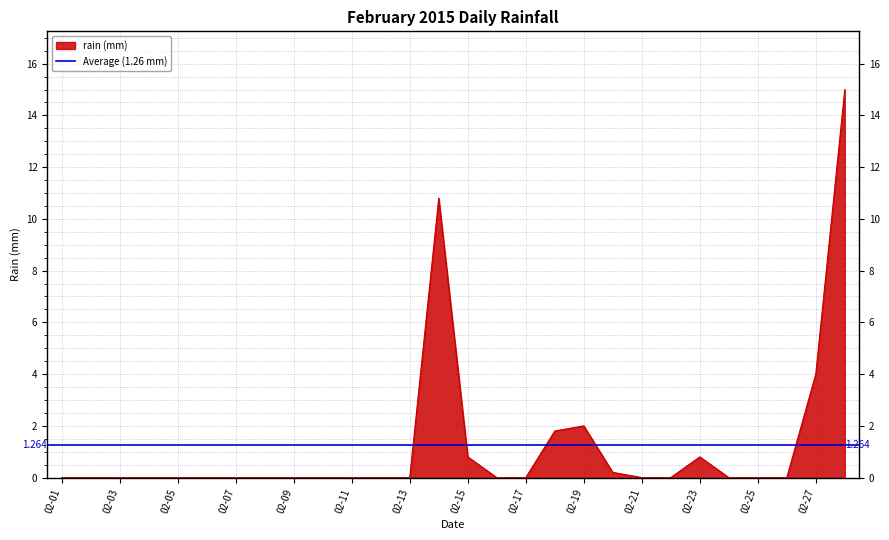

List the labels in order of value, largest first.

2015-02-28, 2015-02-14, 2015-02-27, 2015-02-19, 2015-02-18, 2015-02-15, 2015-02-23, 2015-02-20, 2015-02-01, 2015-02-02, 2015-02-03, 2015-02-04, 2015-02-05, 2015-02-06, 2015-02-07, 2015-02-08, 2015-02-09, 2015-02-10, 2015-02-11, 2015-02-12, 2015-02-13, 2015-02-16, 2015-02-17, 2015-02-21, 2015-02-22, 2015-02-24, 2015-02-25, 2015-02-26